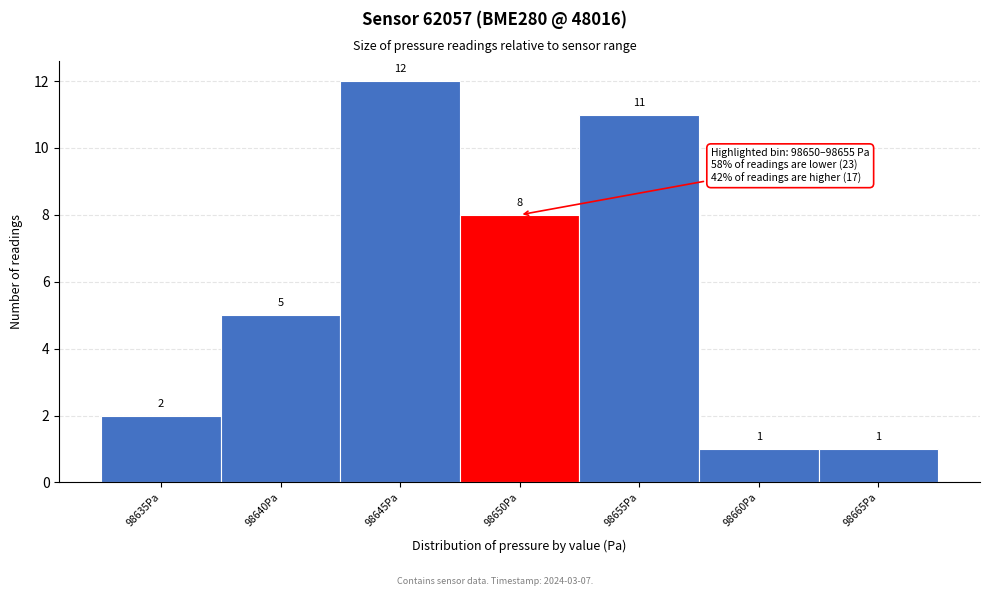

Reading right to left, extract all data points from this chart.

1	1	11	8	12	5	2